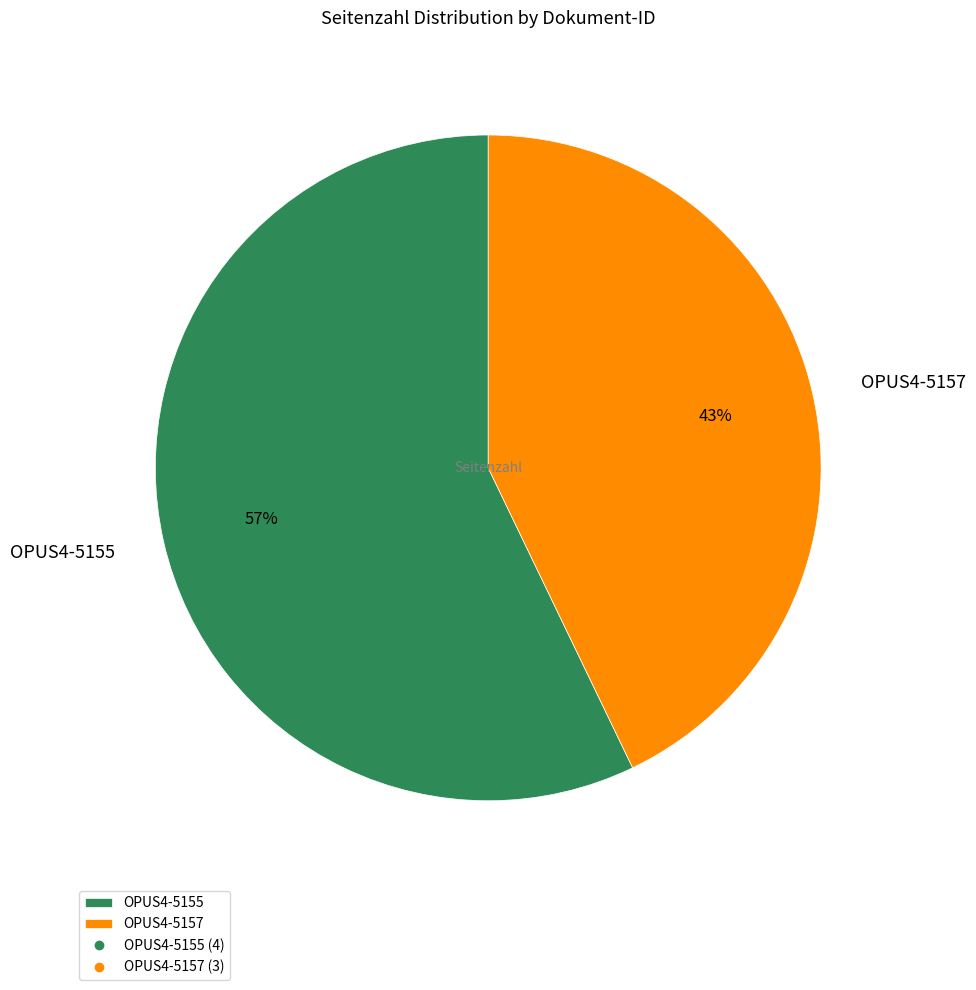

Between OPUS4-5157 and OPUS4-5155, which is larger?

OPUS4-5155